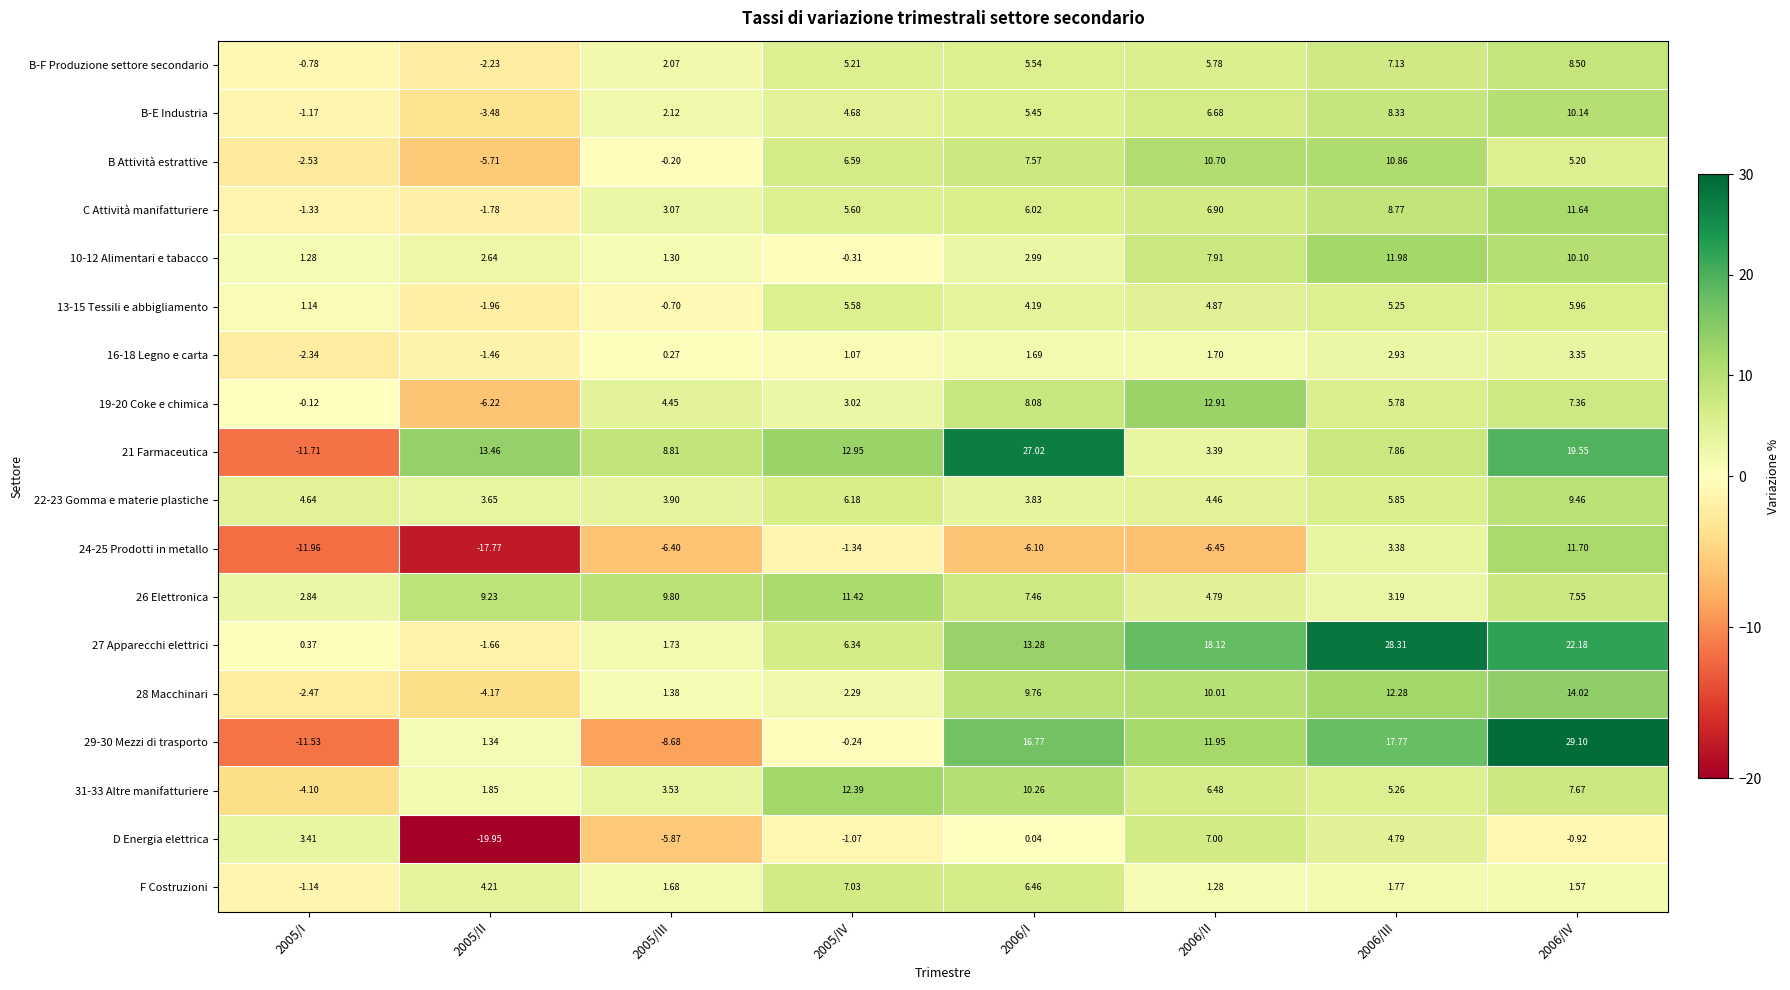

Is the value of 28 Macchinari at 2005/III greater than the value of 13-15 Tessili e abbigliamento at 2006/IV?

No